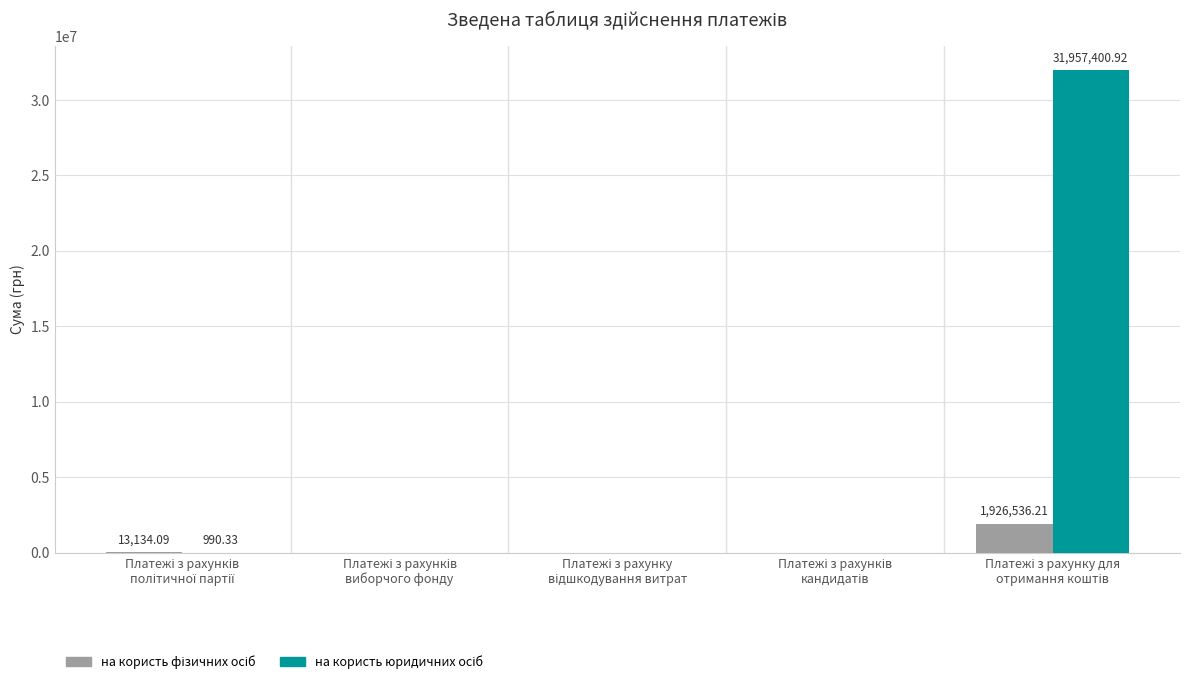

Which series has the largest total across all categories?

на користь юридичних осіб